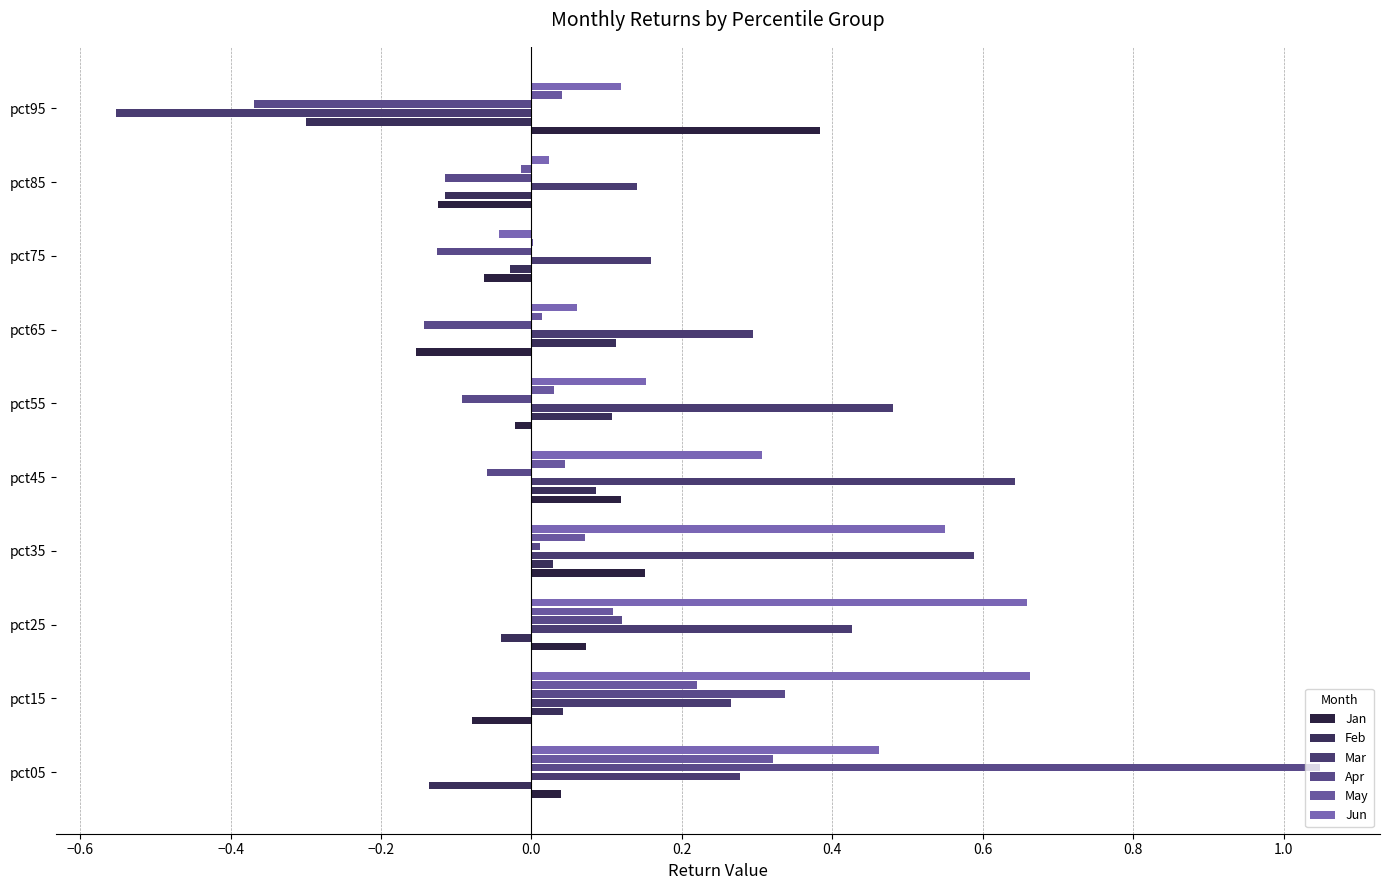

At which category does the chart reach its peak across all series?

pct05